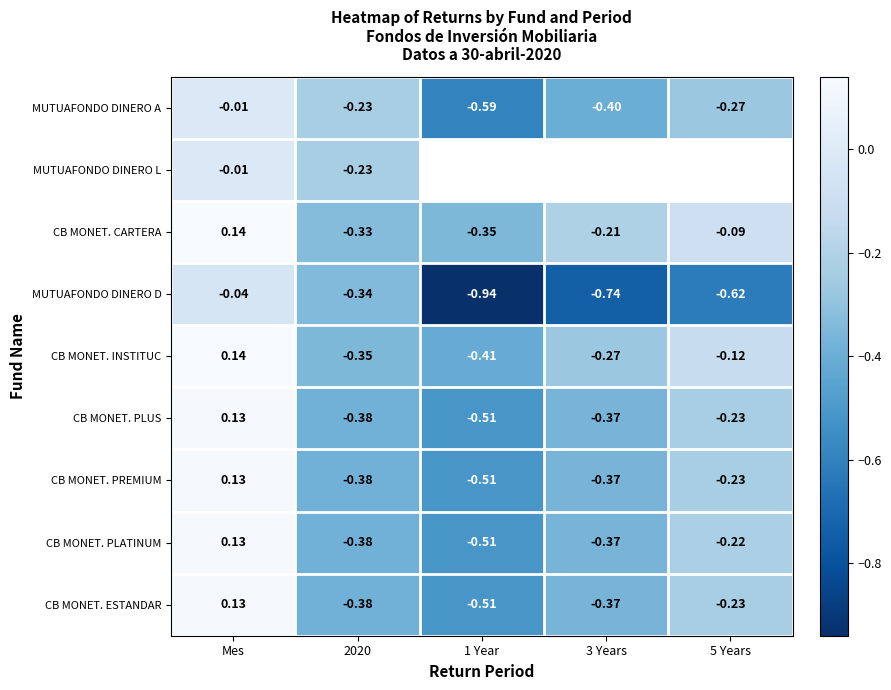

At which label is MUTUAFONDO DINERO D closest to 0?

Mes